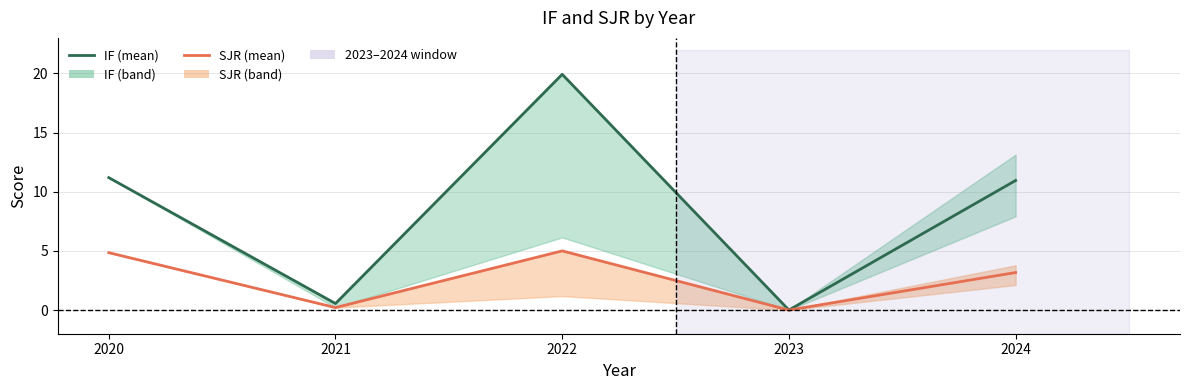

How many positive values does the SJR series have?

4